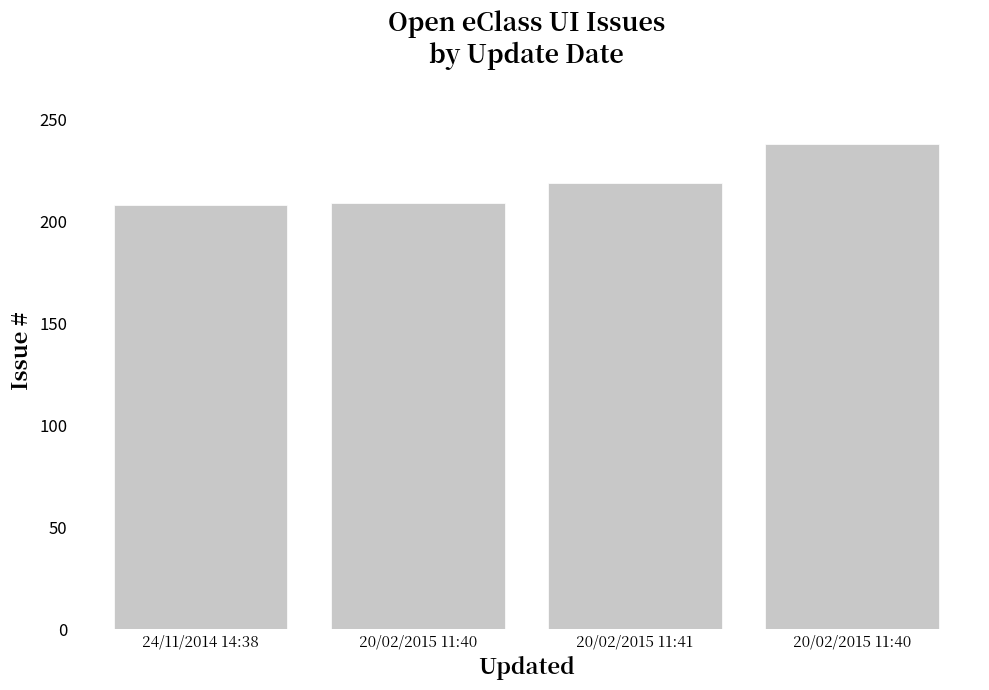

Reading left to right, list all the values displayed in this chart.

208	209	219	238